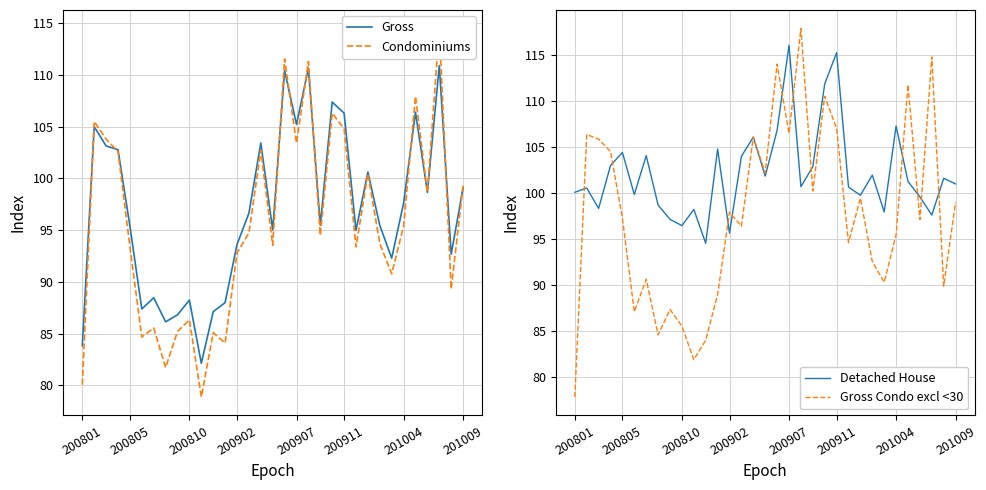

True or false: Gross has a value of 95.4 at 200805.

True